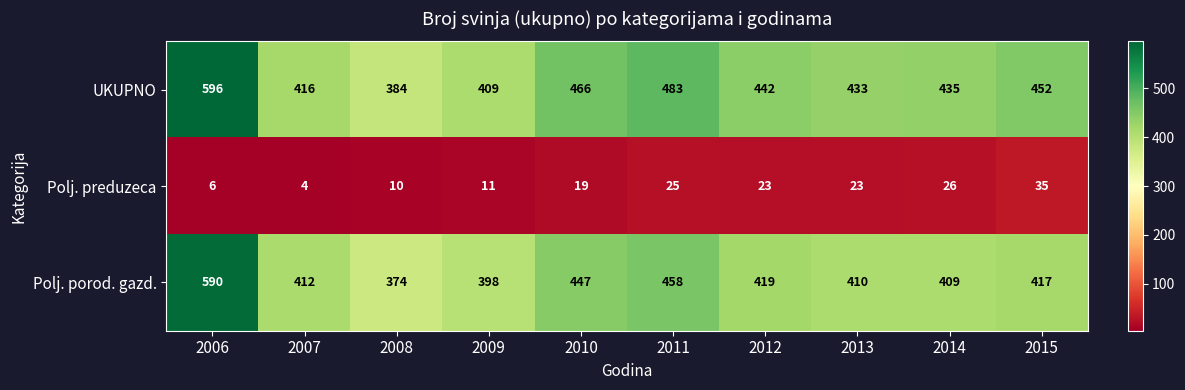

What is the sum of all Polj. preduzeca values?

182